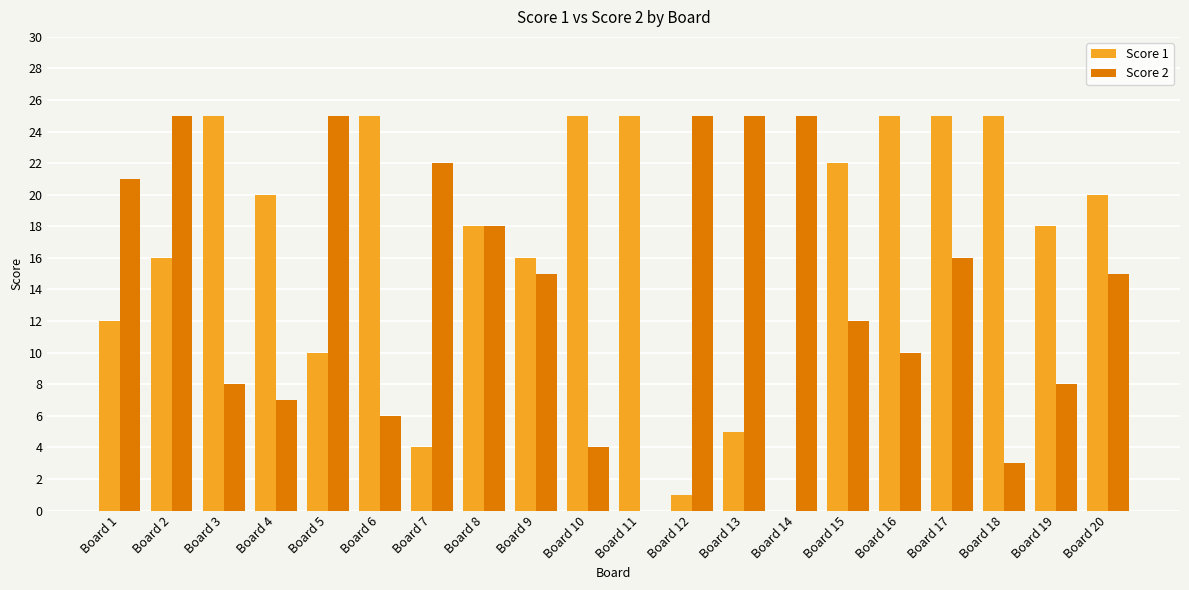

Which series changed the most between Board 7 and Board 11?

Score 2